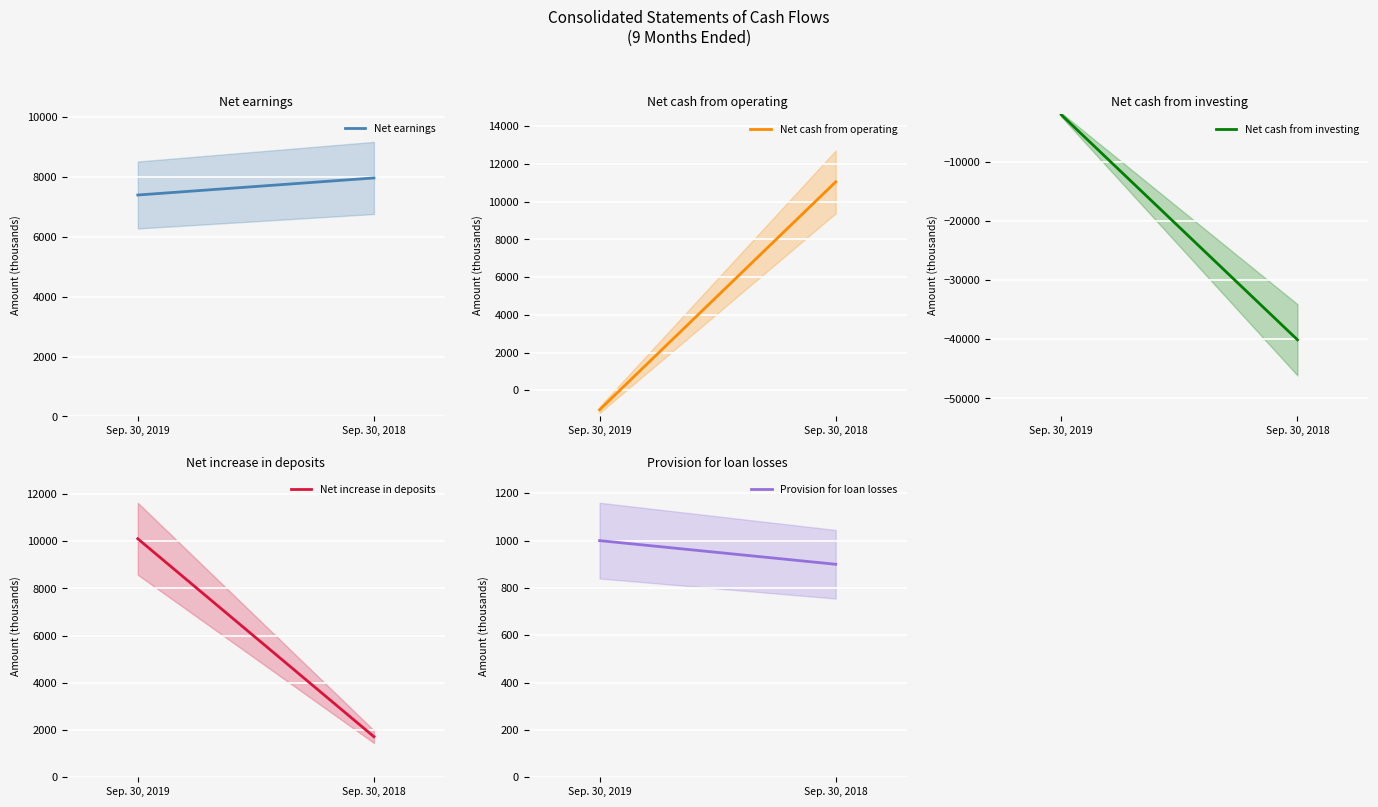

What is the difference between the highest and lowest values at Sep. 30, 2018?

51159